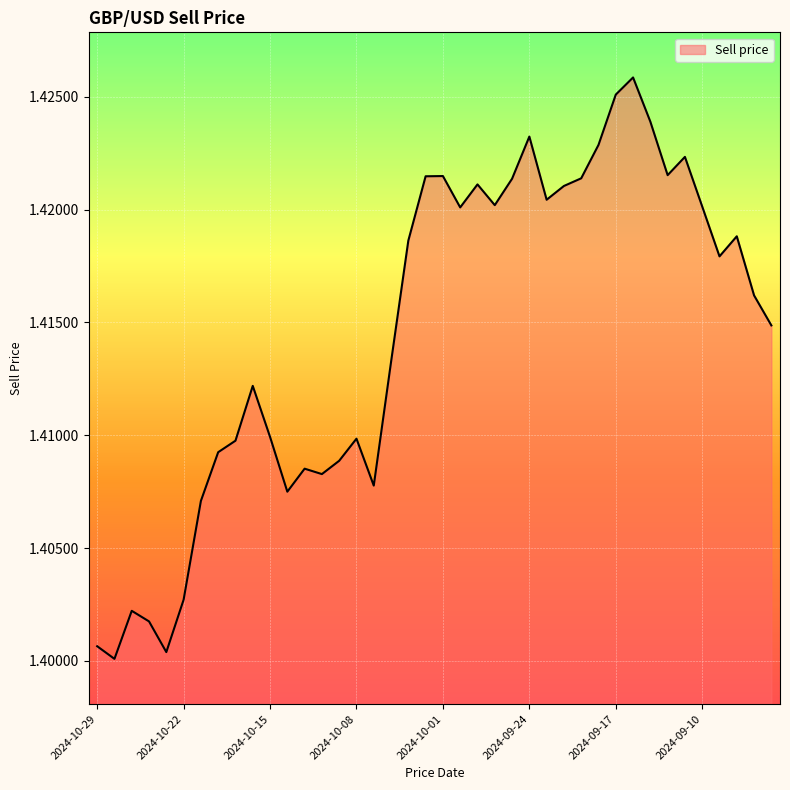

How many interior local peaks (higher than both neighbors) does the data have?

10